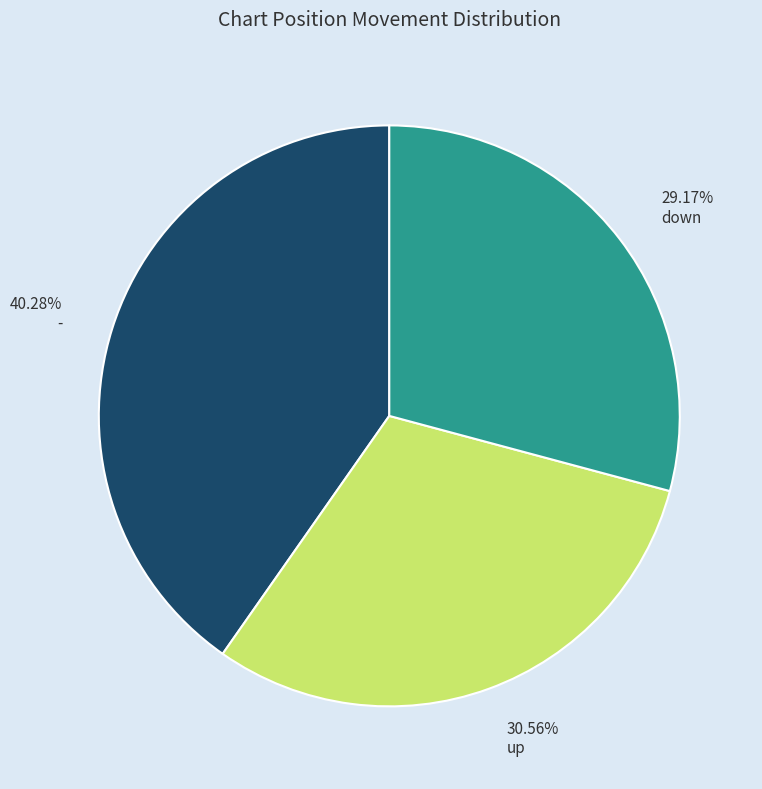

Between 40.28% - and 30.56% up, which is larger?

40.28% -